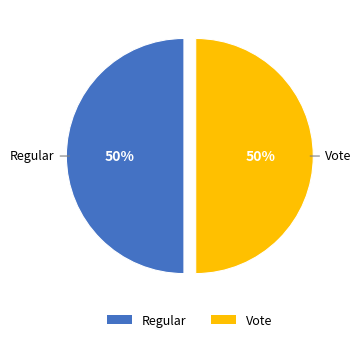

To the nearest percent, what is the average slice percentage?

50%